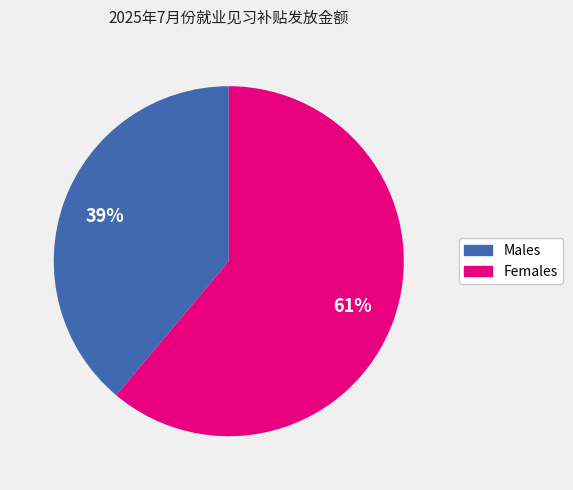

Is there any slice that represents more than half of the pie?

Yes